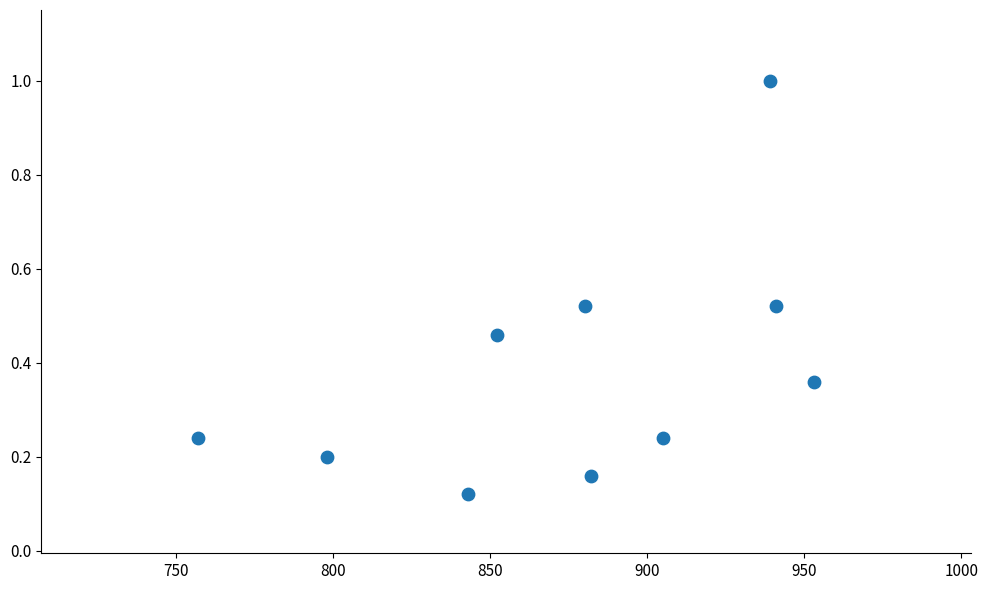

What is the range of X values (max minus min)?

196.0